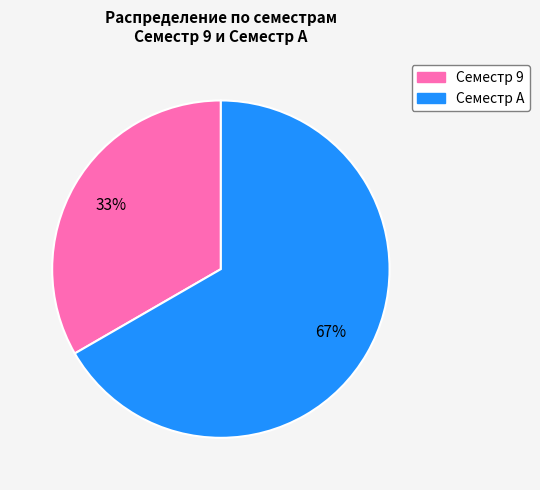

To the nearest percent, what is the average slice percentage?

50%